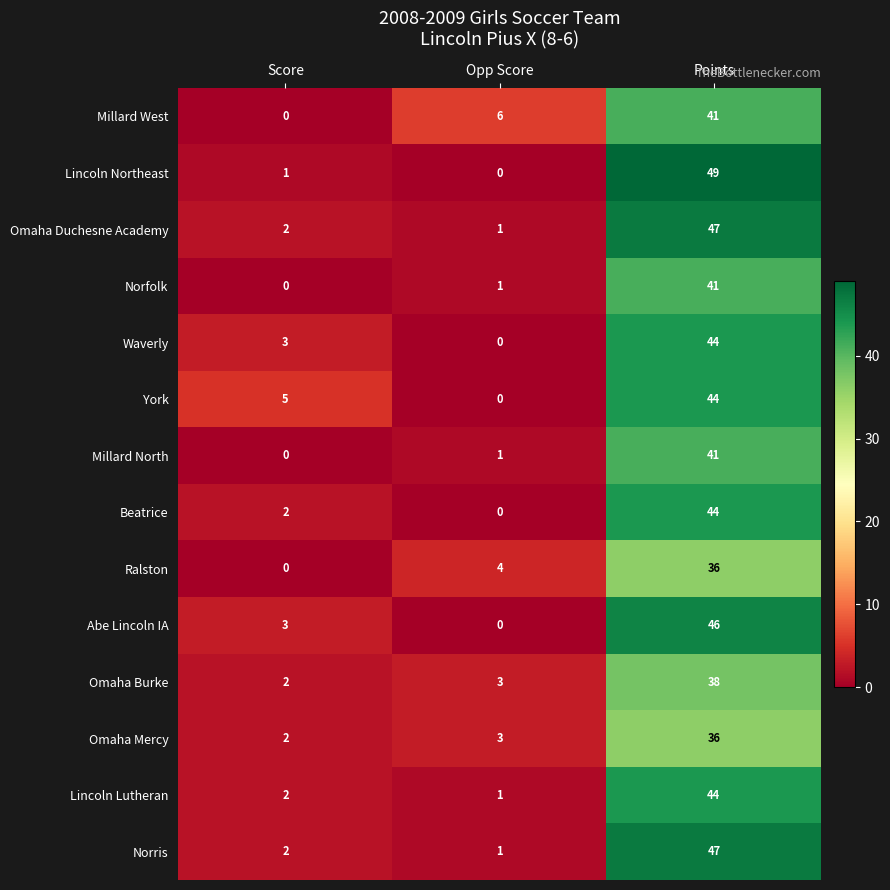

What is the difference between the maximum and second lowest values in the Millard North series?

40